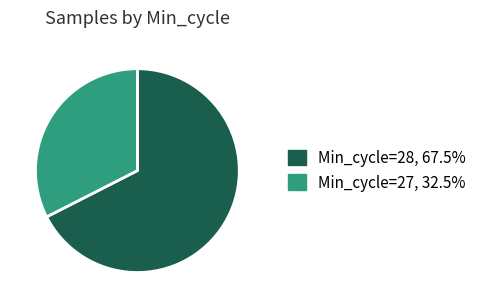

Is there a majority slice in this chart?

Yes